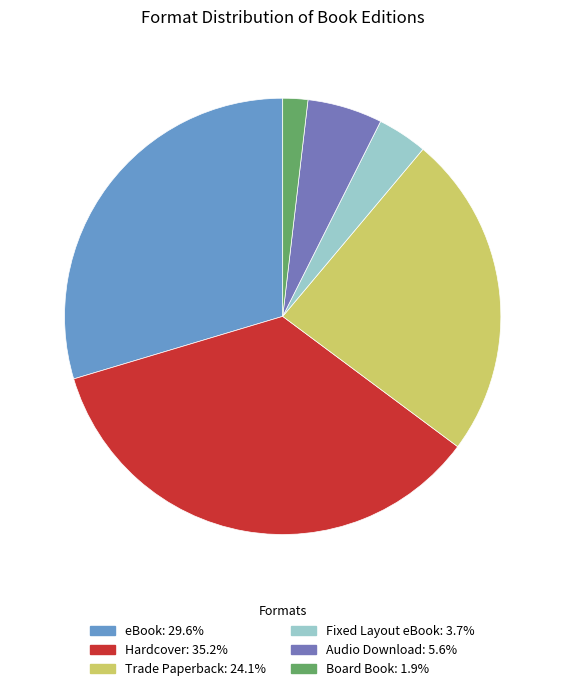

How many slices are in this pie chart?

6